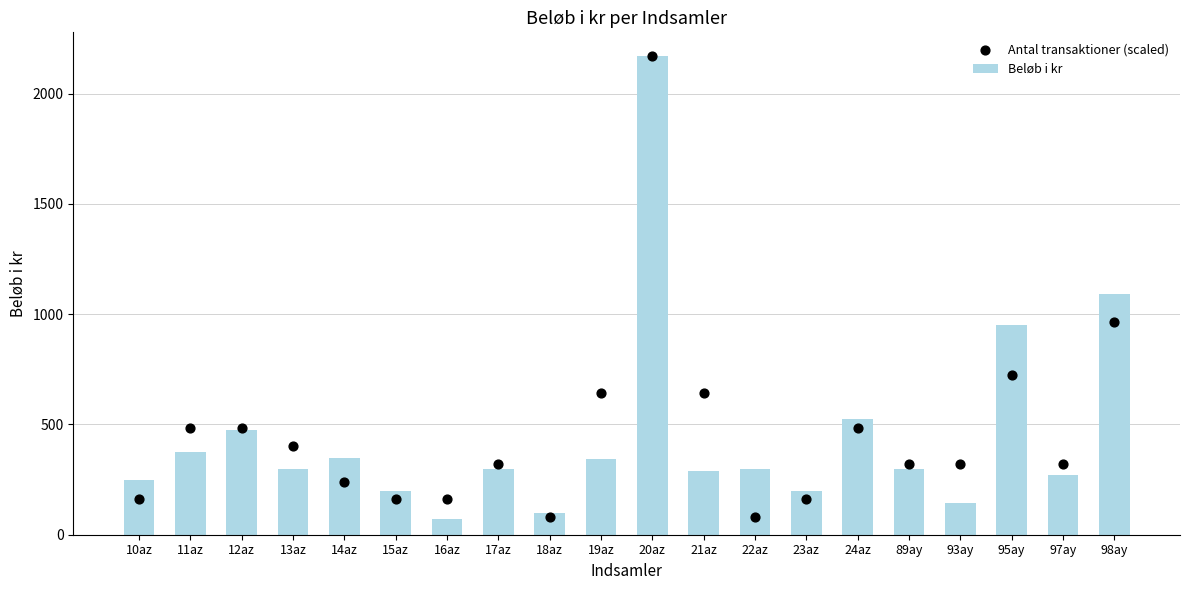

Which series reaches the minimum Y coordinate?

Beløb i kr